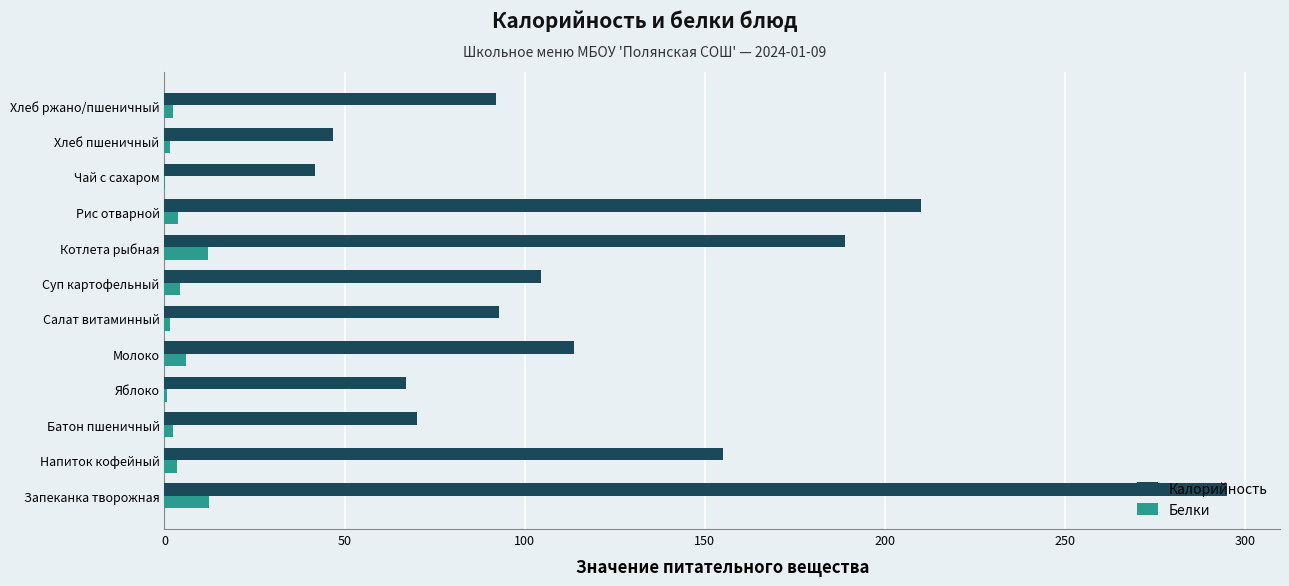

Which series has the largest total across all categories?

Калорийность